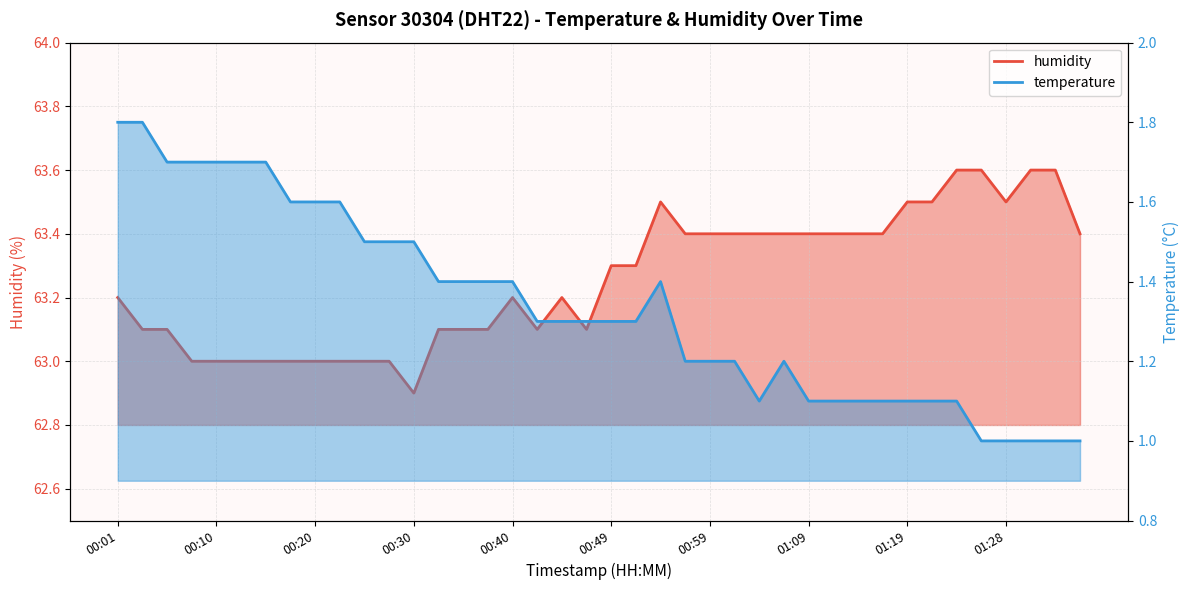

How many interior local peaks (higher than both neighbors) does the data have?

3